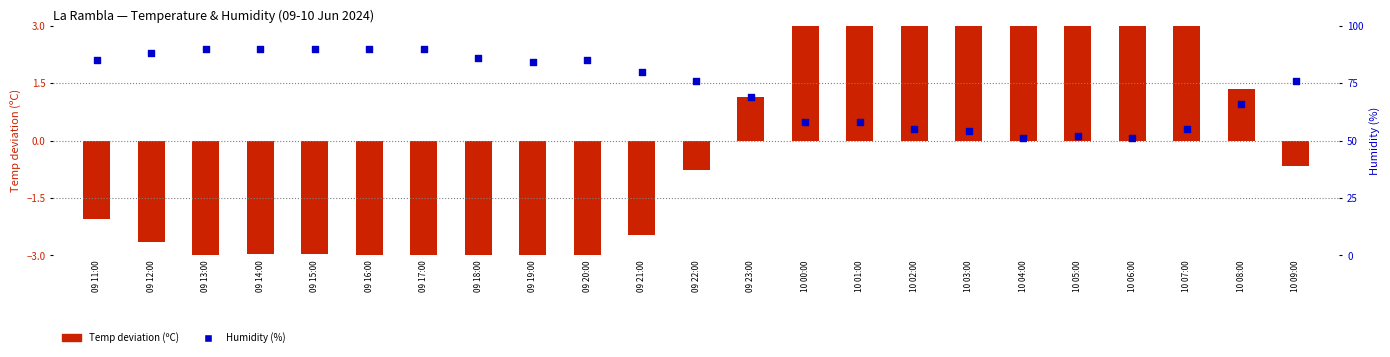

Is the value of Humidity (%) at 10 01:00 greater than the value of Temp deviation (ºC) at 10 06:00?

Yes